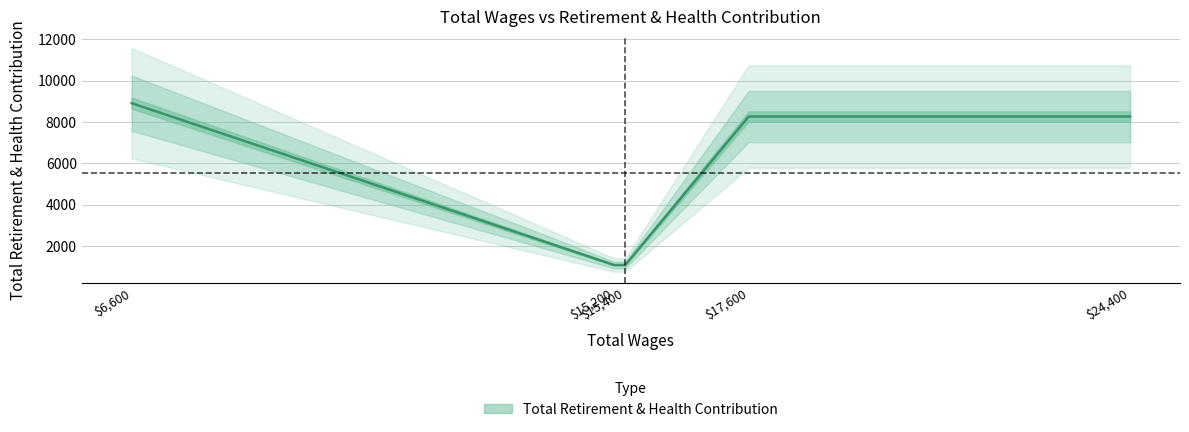

What is the minimum value shown in the chart?

1083